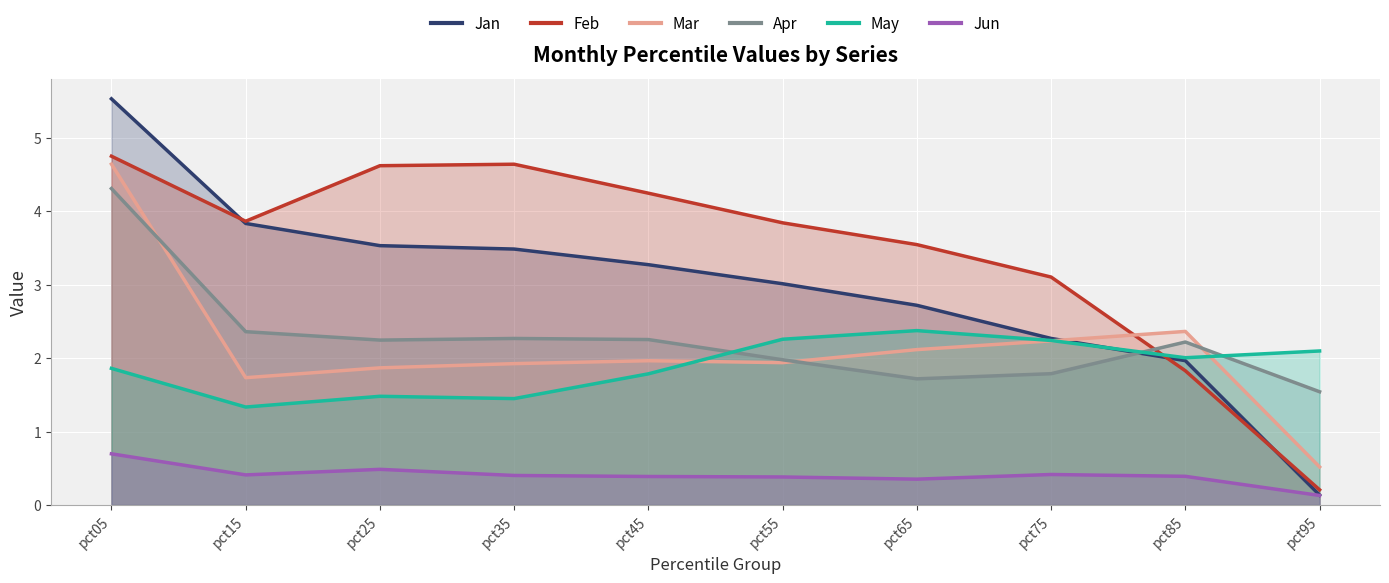

What is the value of the Jun point at the 10th from the left?

0.1